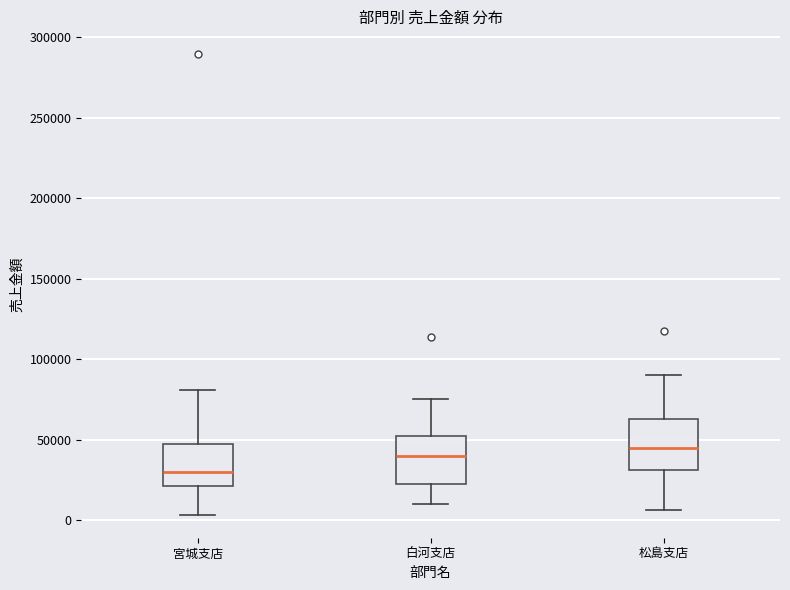

Where is the upper edge of the box for 宮城支店 on the y-axis? The values are not printed on the chart, so give them approximately, as read against the axis.

50000